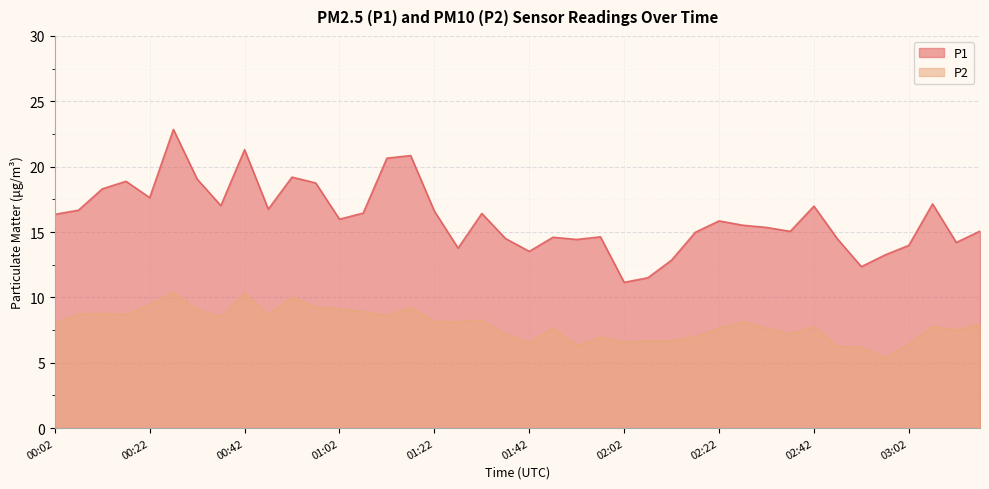

What is the difference between the maximum and minimum values in the P1 series?

11.7